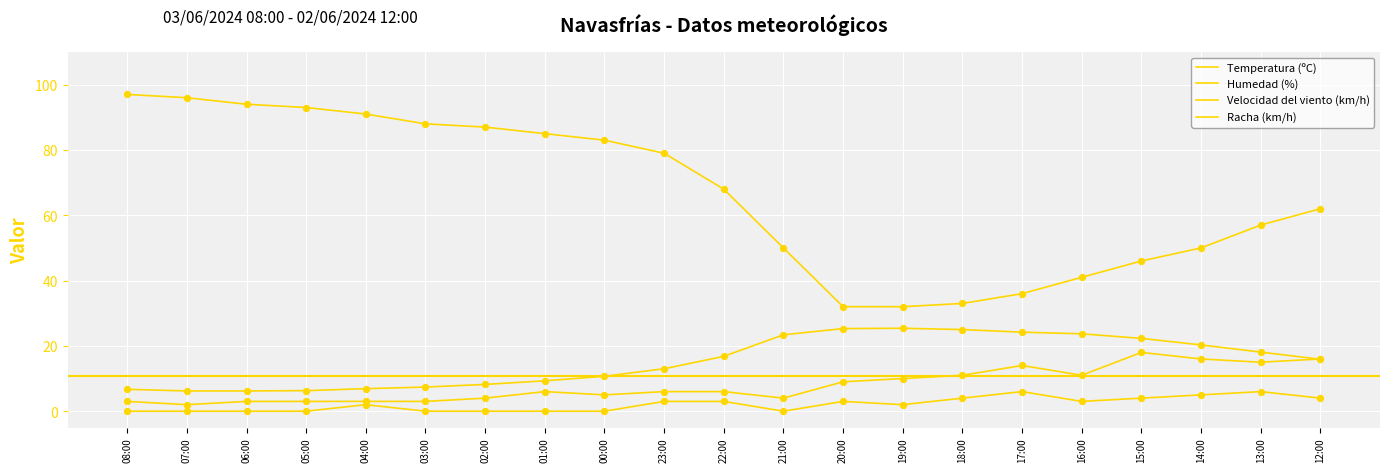

Is this an area chart (filled region under the line)?

No